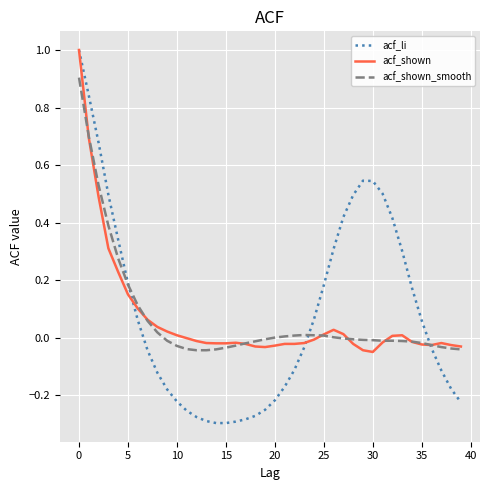

Which series has the largest total across all categories?

acf_li